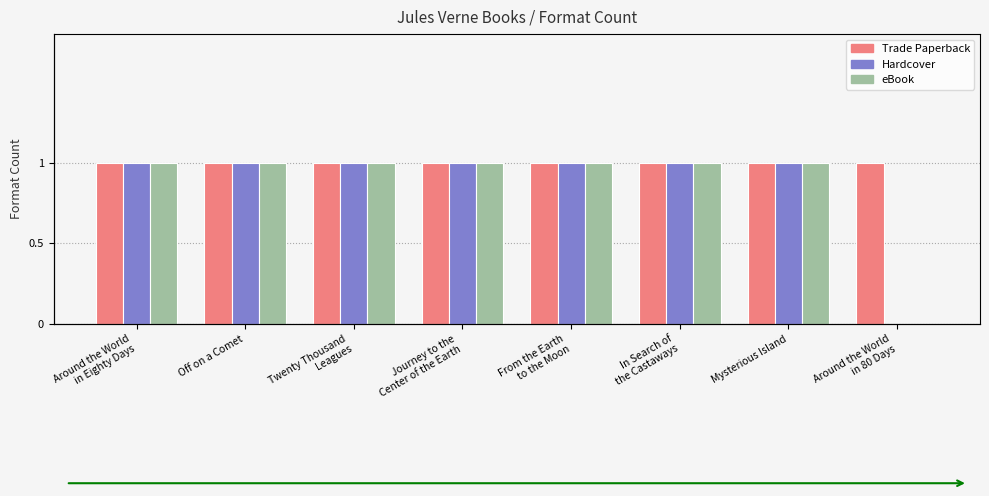

What position from the left is Mysterious Island?

7